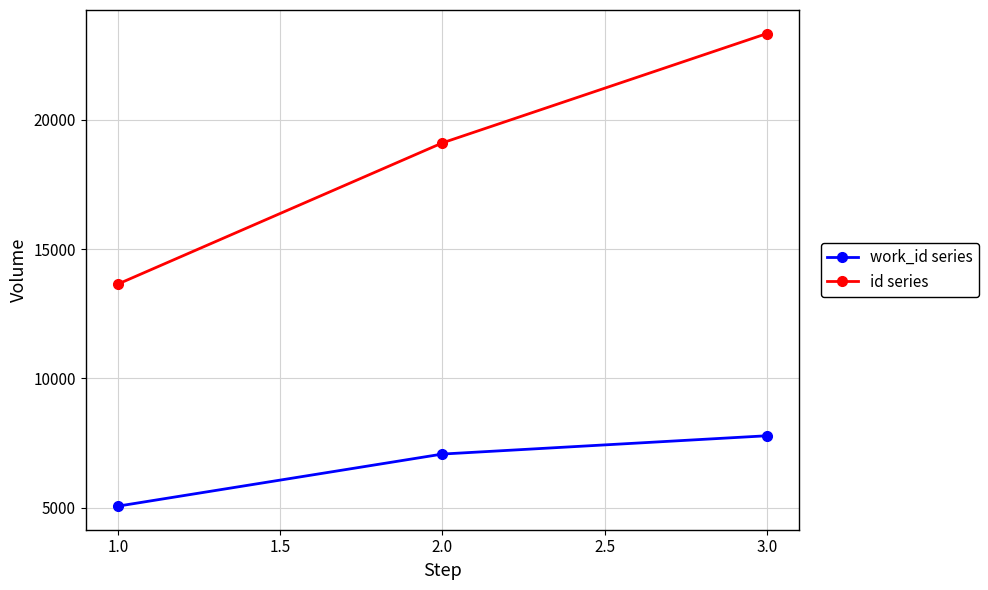

What is the smallest value displayed?

5063